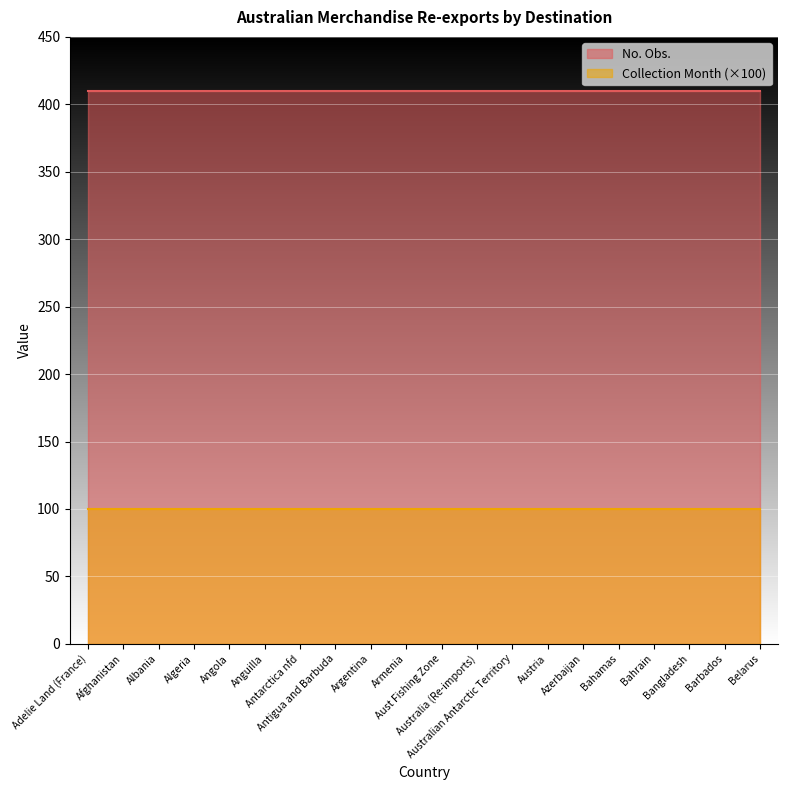

At Angola, list the series in order from smallest to largest.

Collection Month (×100), No. Obs.